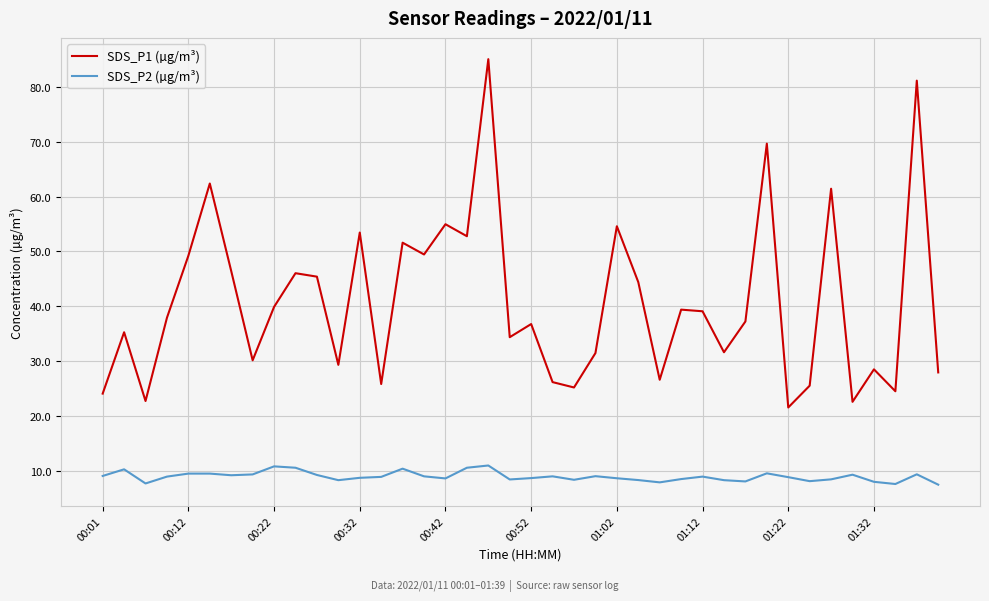

List the series in order of their overall mean, highest first.

SDS_P1 (µg/m³), SDS_P2 (µg/m³)